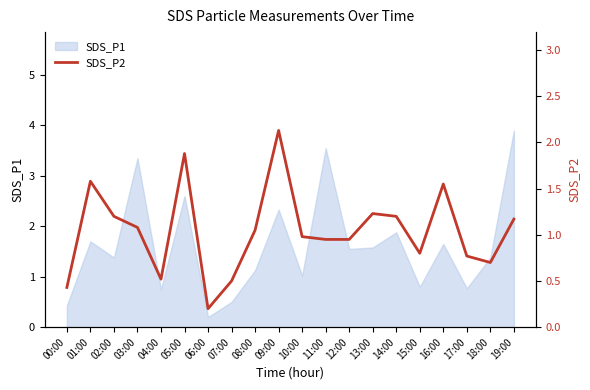

Count the number of categories in the chart.

20